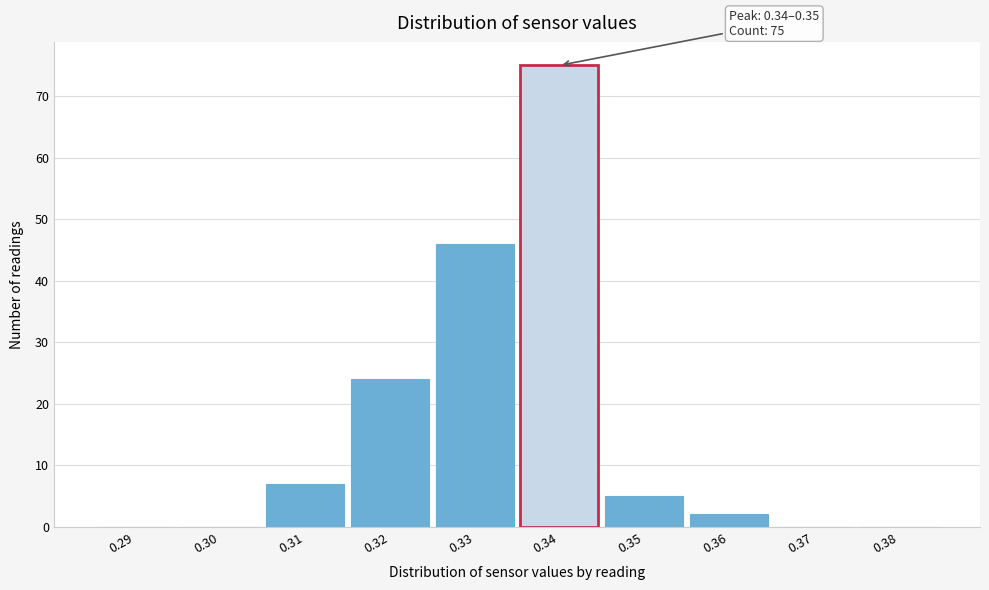

Reading left to right, what are all the values shown in this chart?

0.29=0	0.30=0	0.31=7	0.32=24	0.33=46	0.34=75	0.35=5	0.36=2	0.37=0	0.38=0